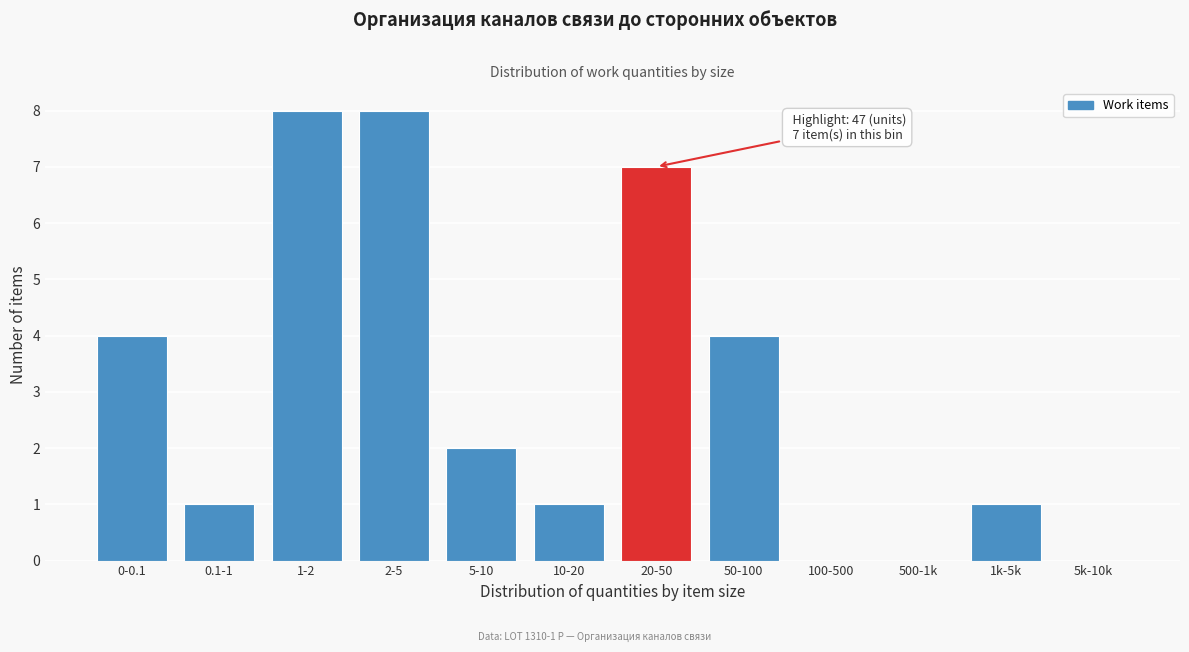

Reading left to right, transcribe all the data shown in this chart.

0-0.1=4	0.1-1=1	1-2=8	2-5=8	5-10=2	10-20=1	20-50=7	50-100=4	100-500=0	500-1k=0	1k-5k=1	5k-10k=0